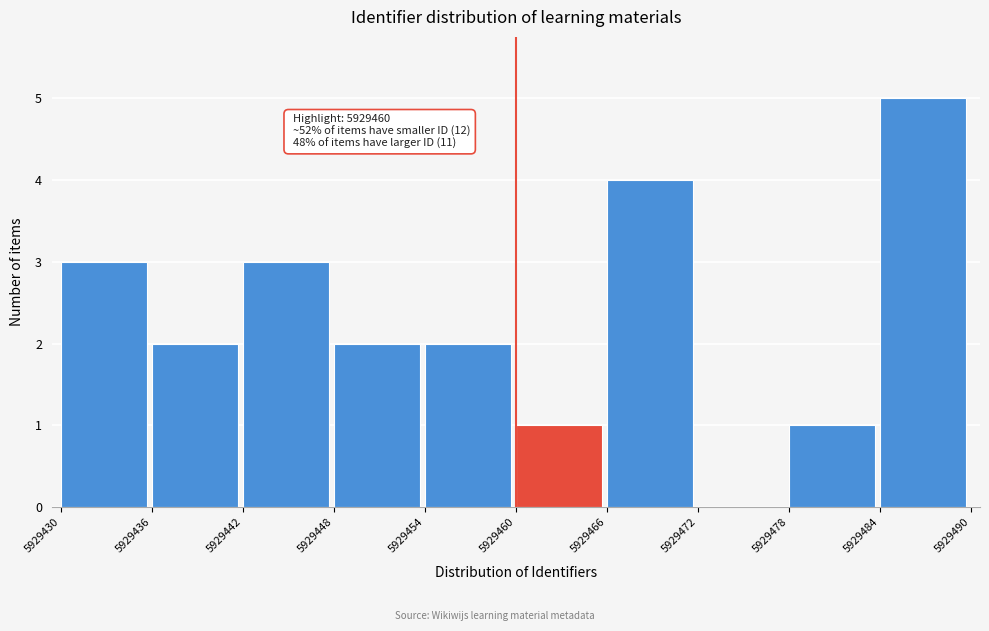

Over which range of the x-axis is the bar tallest?

5929484 to 5929490